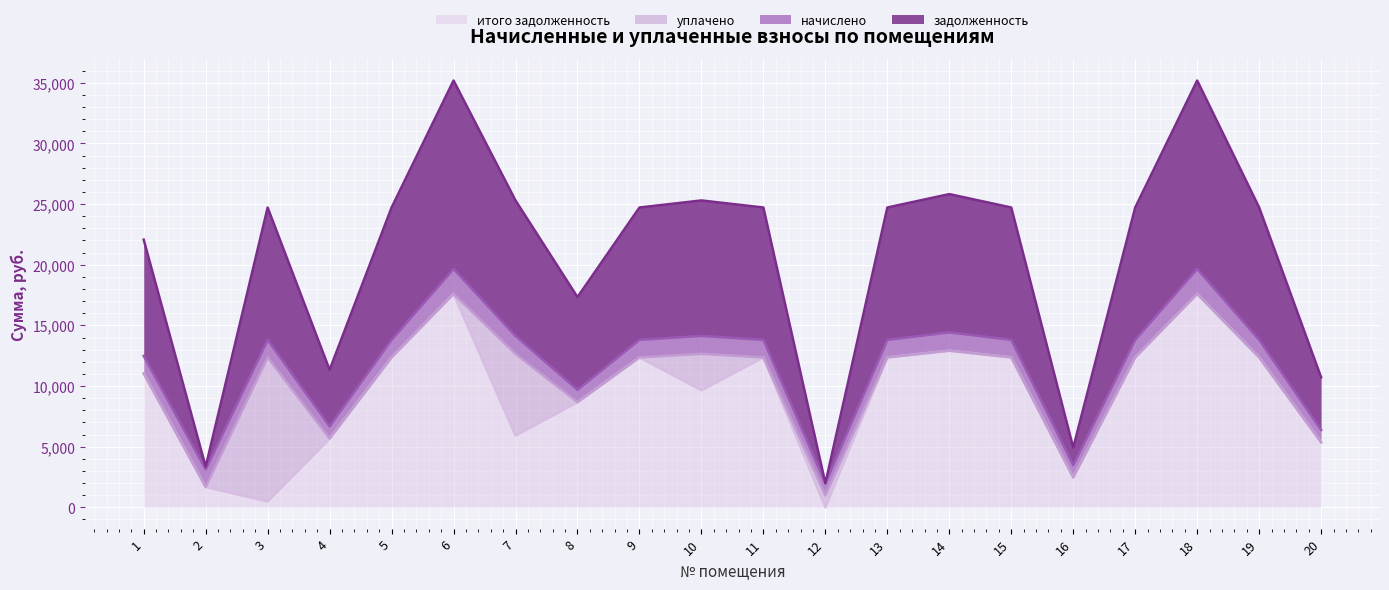

Which series has the widest spread of values?

итого задолженность